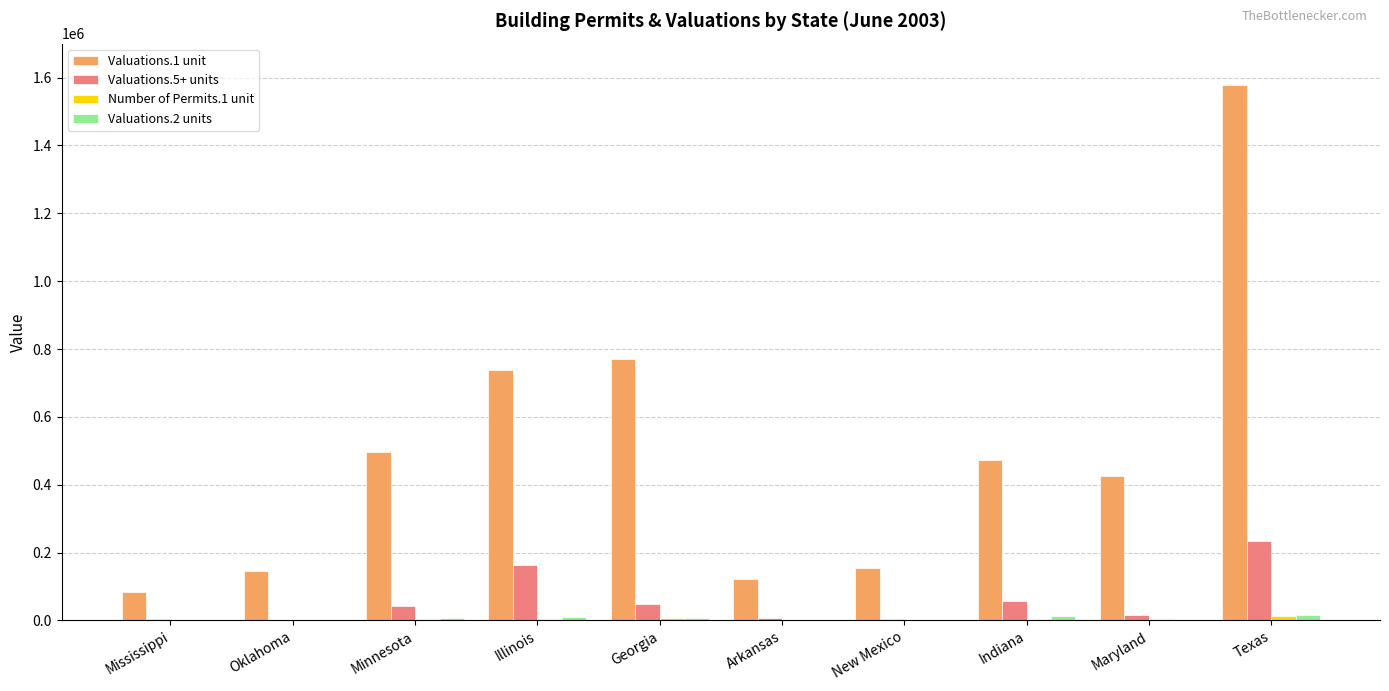

How many distinct data groups are displayed?

4